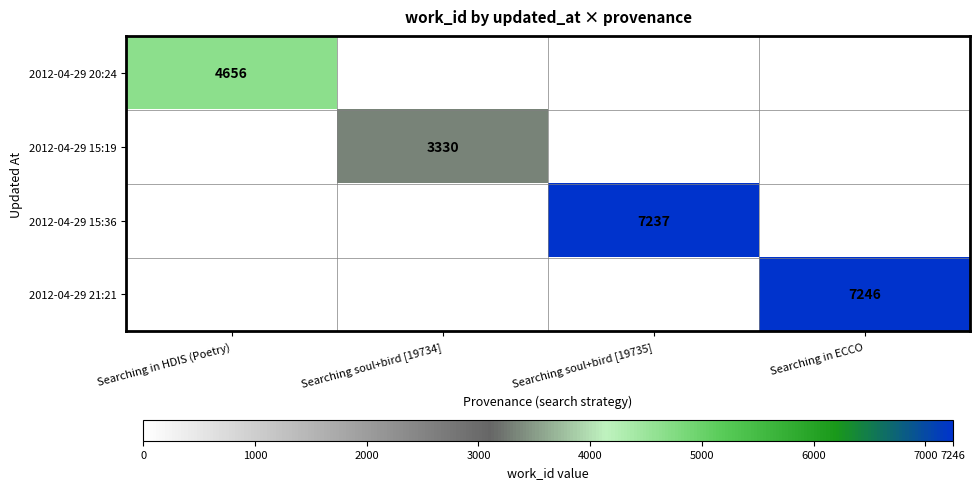

What is the greatest value displayed?

7246.0